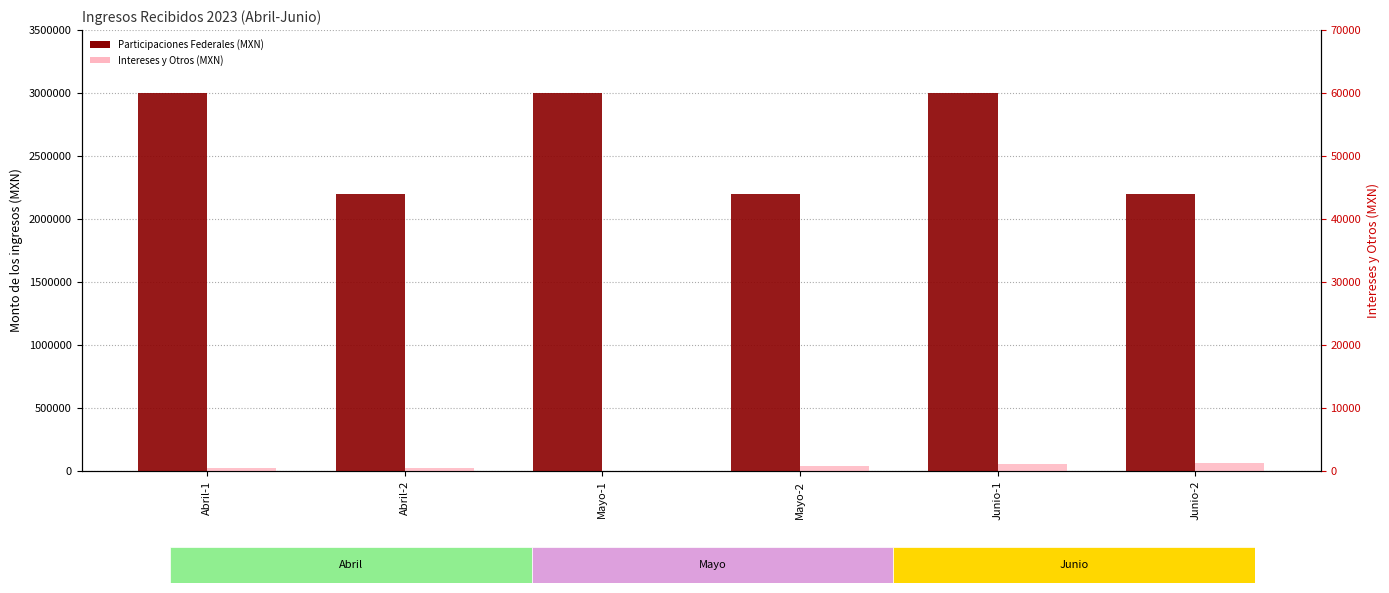

At Junio-2, list the series in order from smallest to largest.

Intereses y Otros (MXN), Participaciones Federales (MXN)